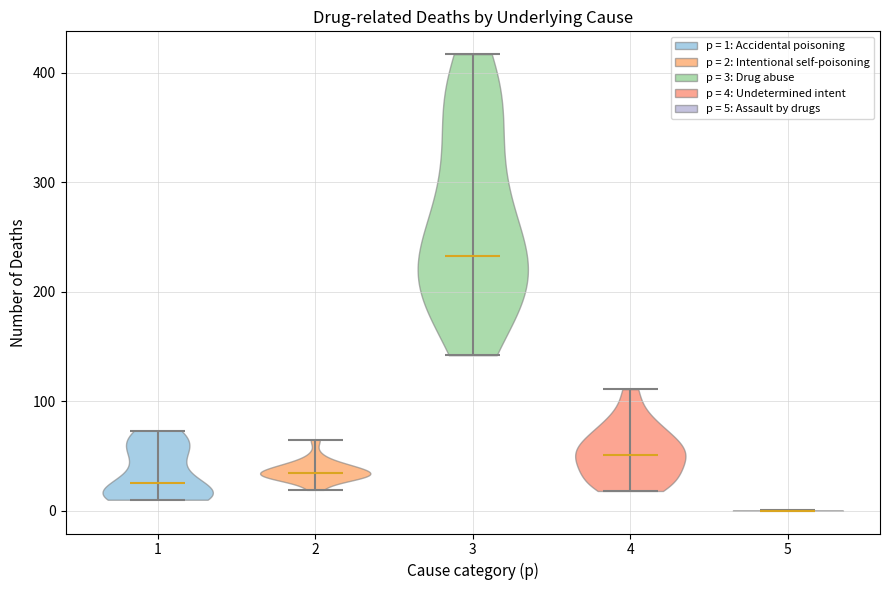

Reading left to right, read every violin against the y-axis: where its median line is, and the lowest and highest points it reaches. The values are not printed on the chart, so give them approximately, as read against the axis.

1: median line 30, lowest point 10, highest point 70
2: median line 30, lowest point 20, highest point 70
3: median line 230, lowest point 140, highest point 420
4: median line 50, lowest point 20, highest point 110
5: median line 0, lowest point 0, highest point 0